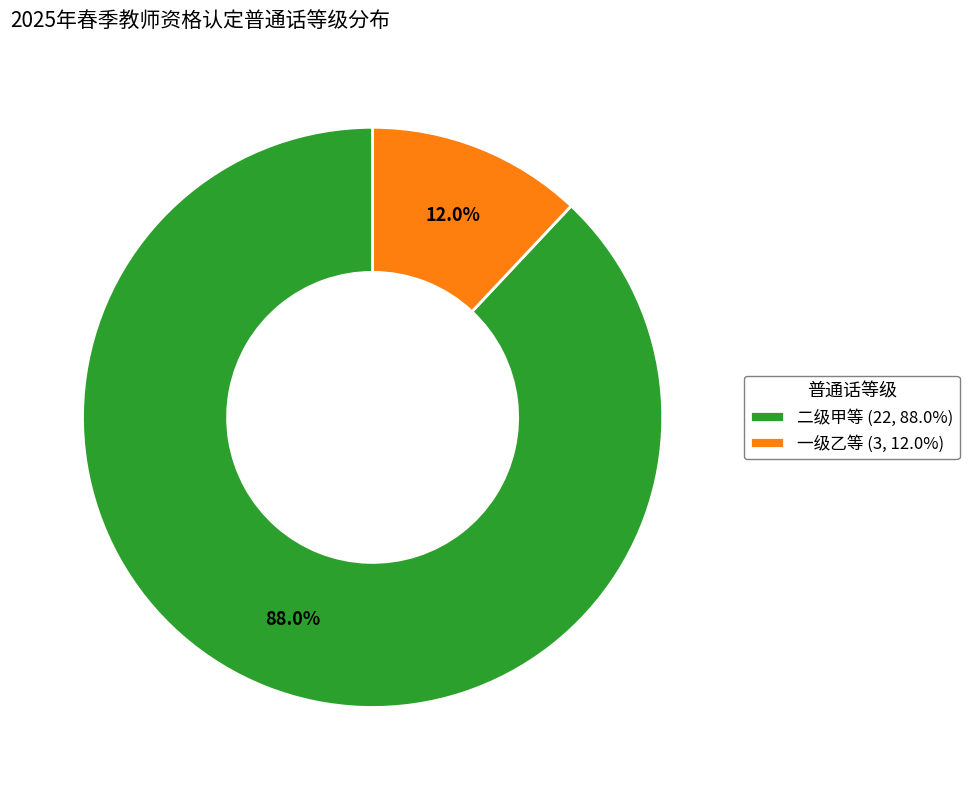

How many segments does this pie chart have?

2